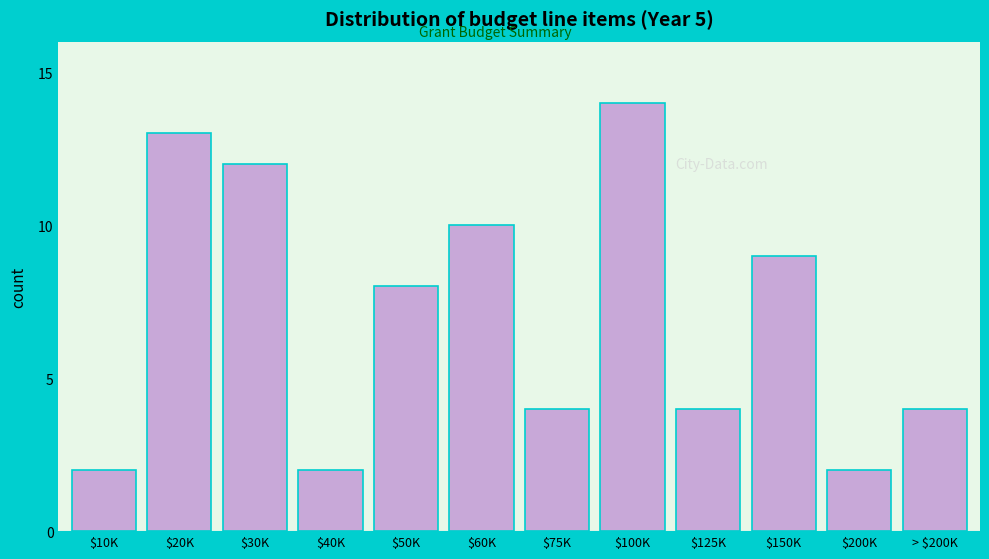

Reading left to right, extract all data points from this chart.

2	13	12	2	8	10	4	14	4	9	2	4